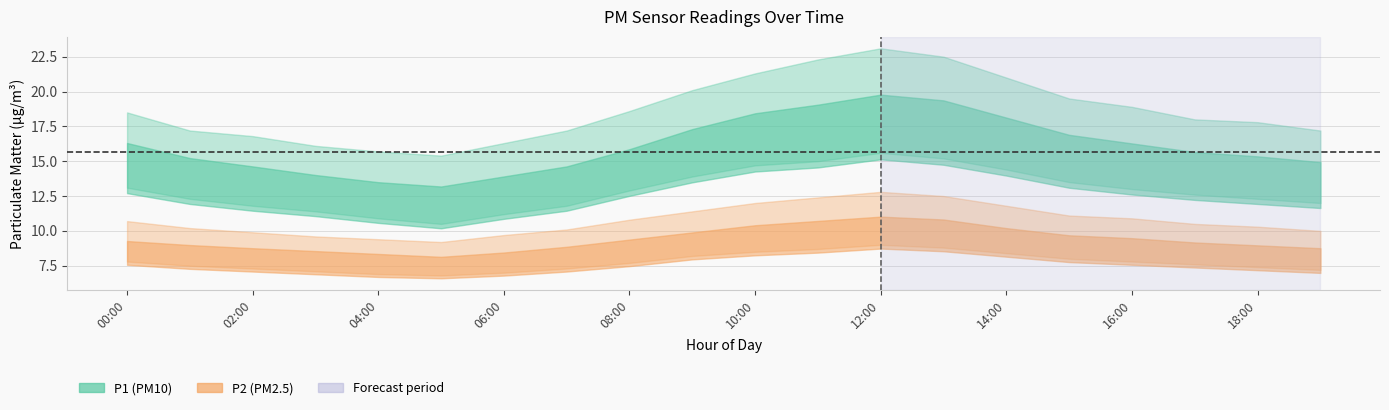

True or false: P2_upper and P2_lower intersect in this chart.

False